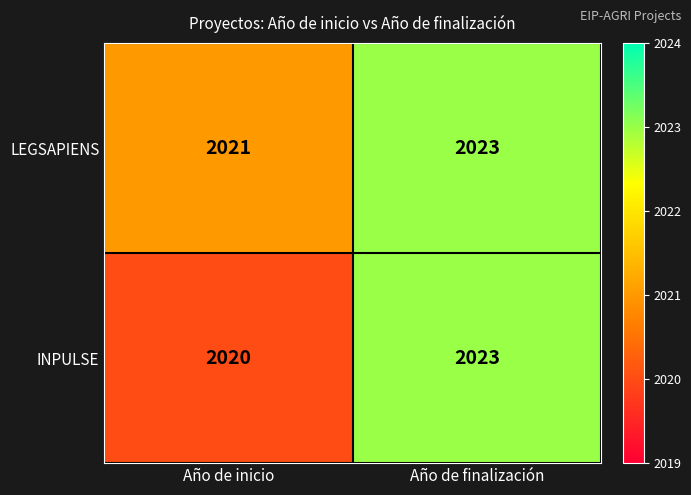

List the series in order of their overall mean, lowest first.

INPULSE, LEGSAPIENS